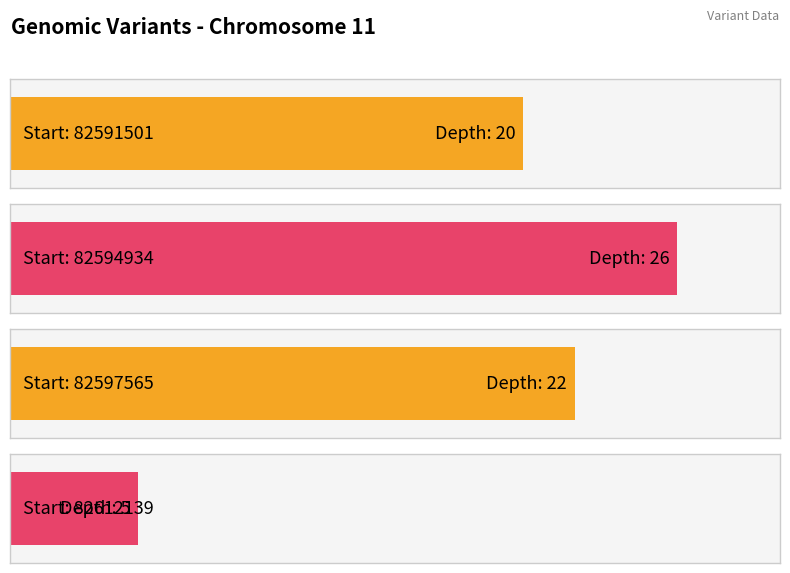

The value at 82612139 is 5. True or false?

True